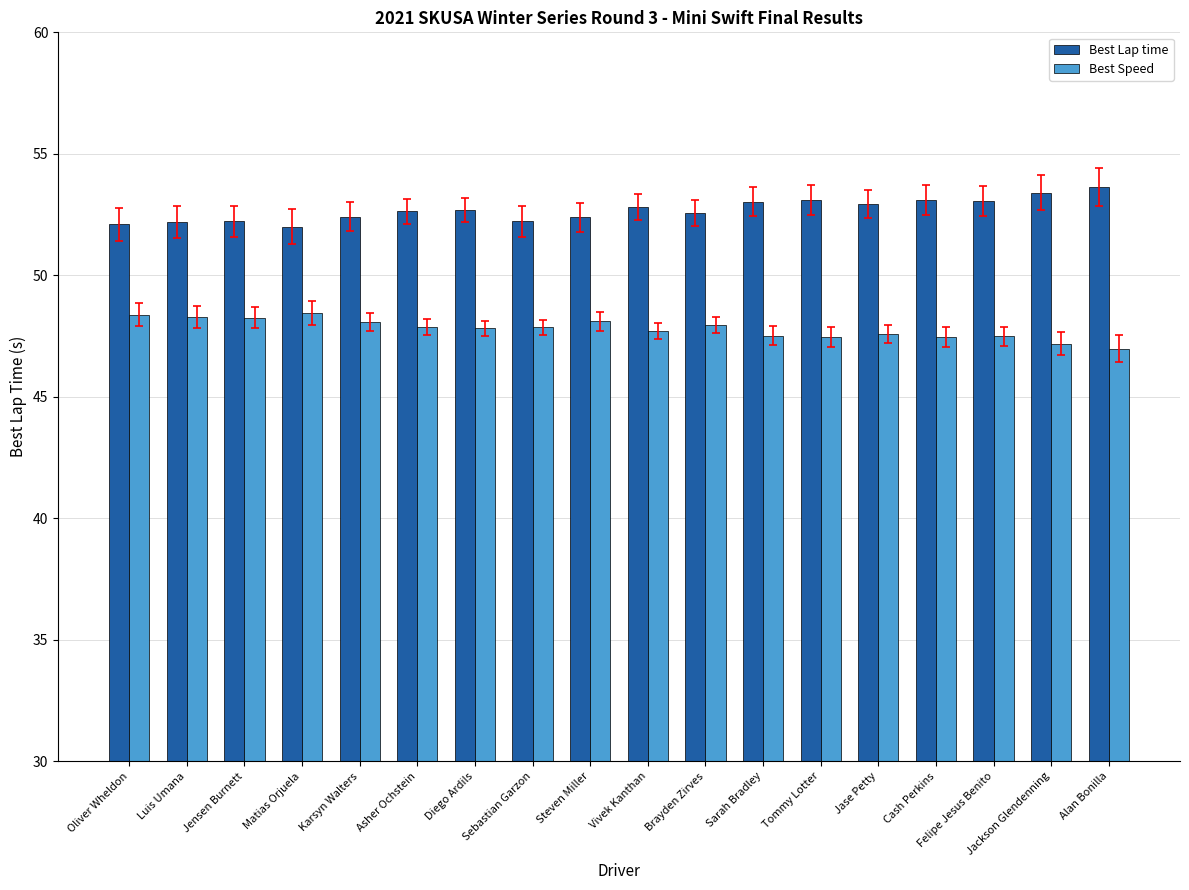

What is the approximate value of Best Speed at Asher Ochstein?

47.9